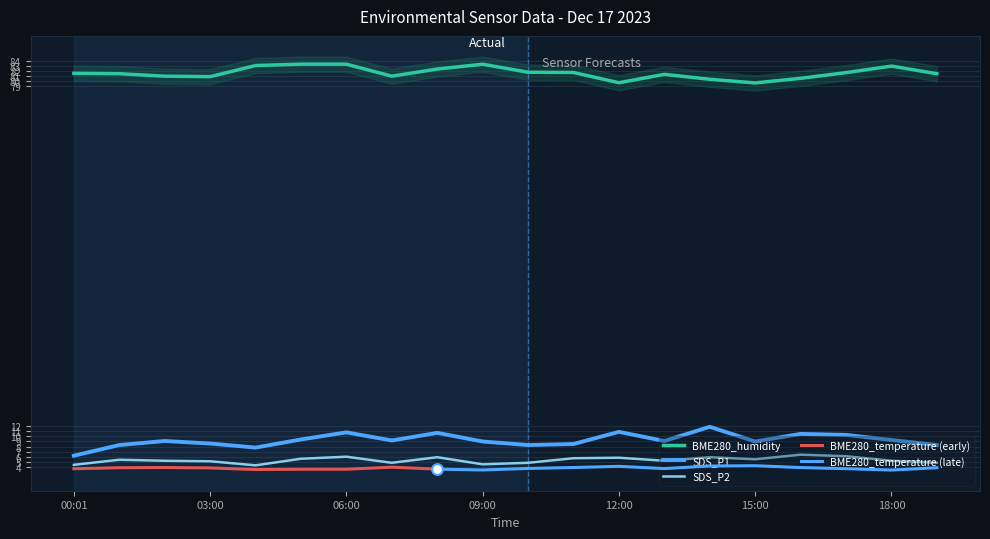

At which category is the sum across all series the highest?

06:00